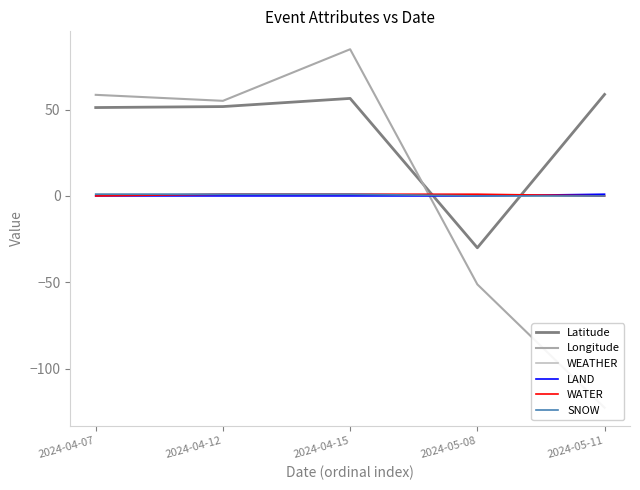

Which has a higher value, 2024-04-12 or 2024-05-11?

2024-05-11